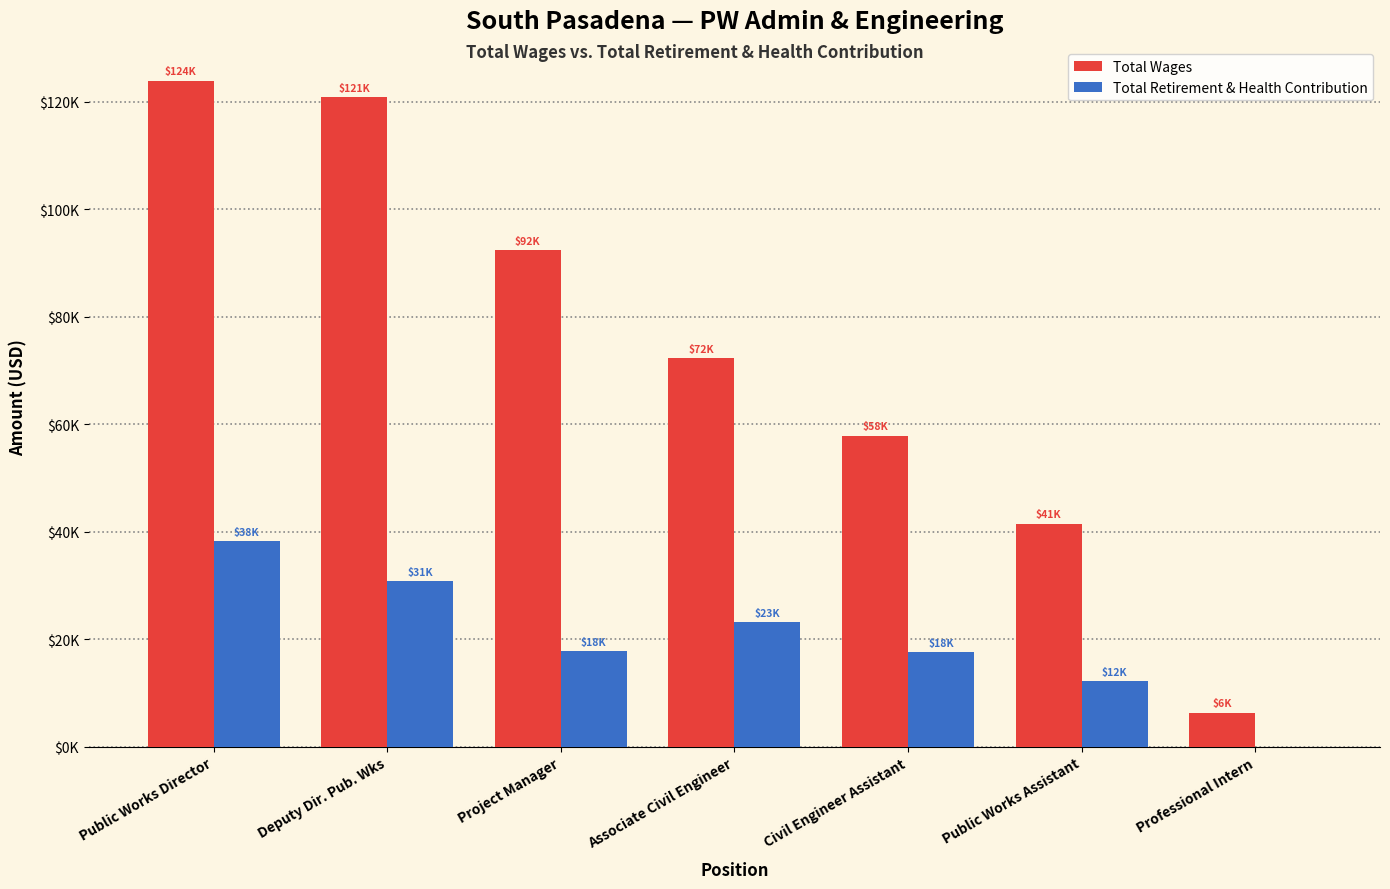

Rank the series by their average value, from lowest to highest.

Total Retirement & Health Contribution, Total Wages